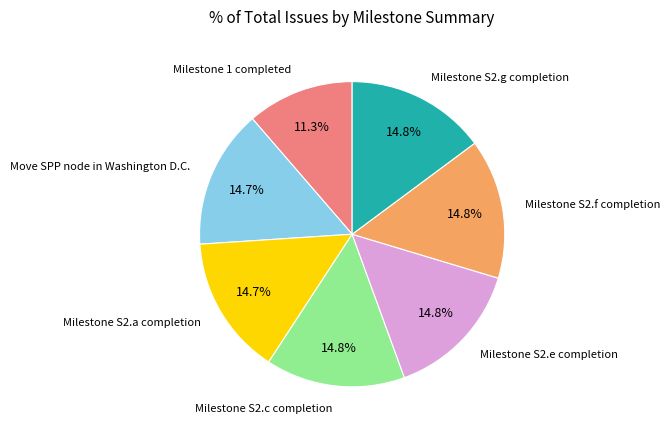

Is there any slice that represents more than half of the pie?

No